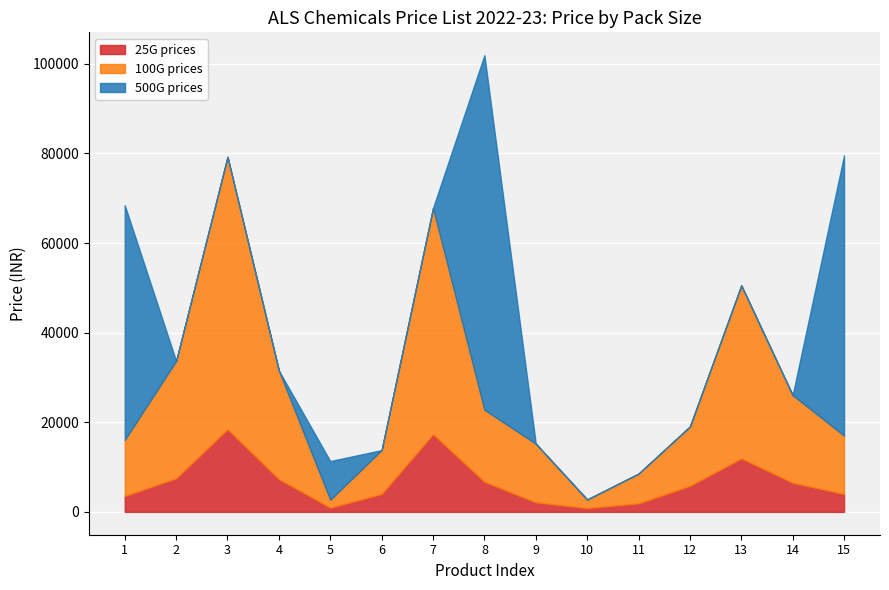

Is it true that 25G prices equals 7322.9 at 4?

True